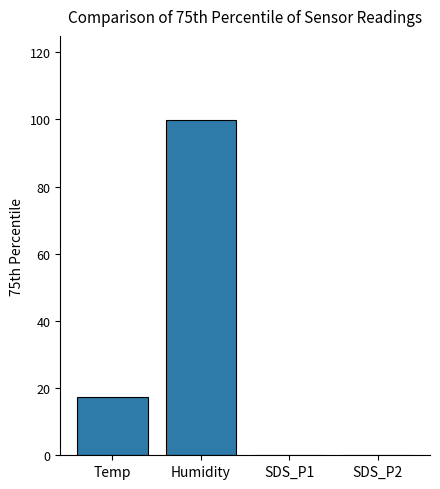

Does the chart contain stacked bars?

No